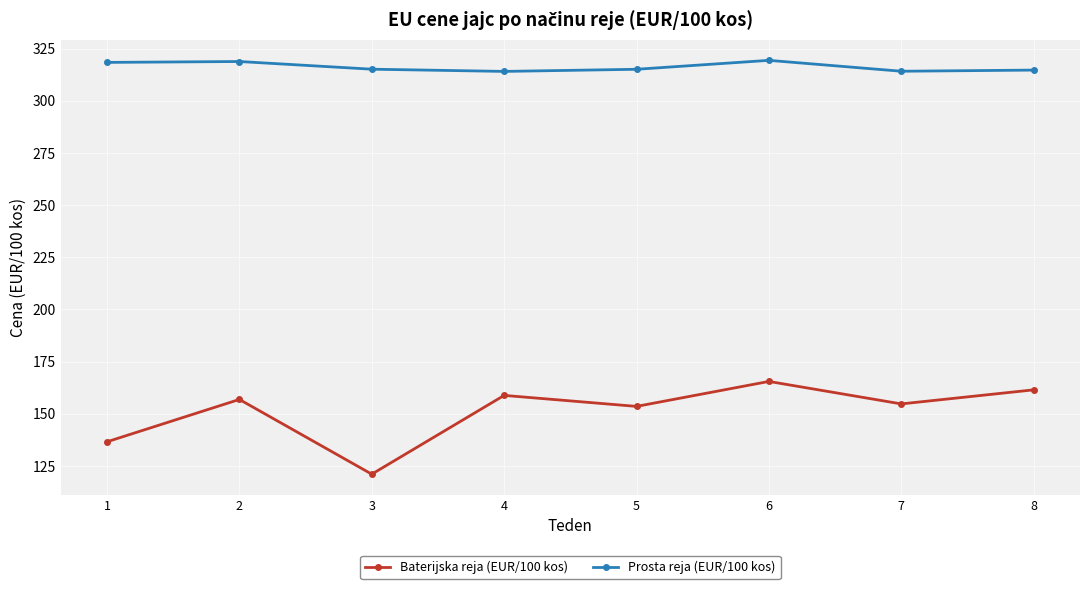

How many lines are shown in the chart?

2